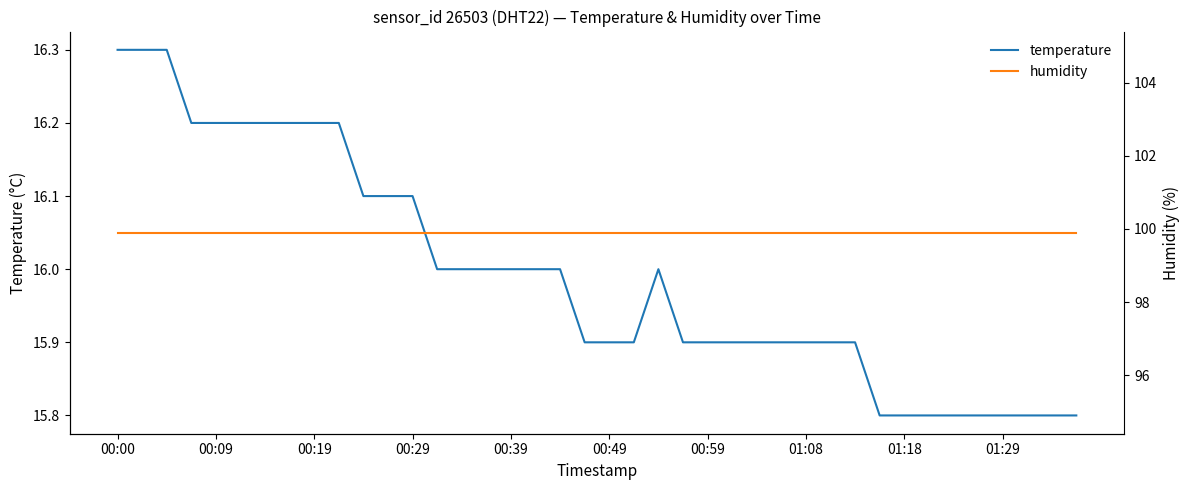

What is the maximum value for temperature?

16.3